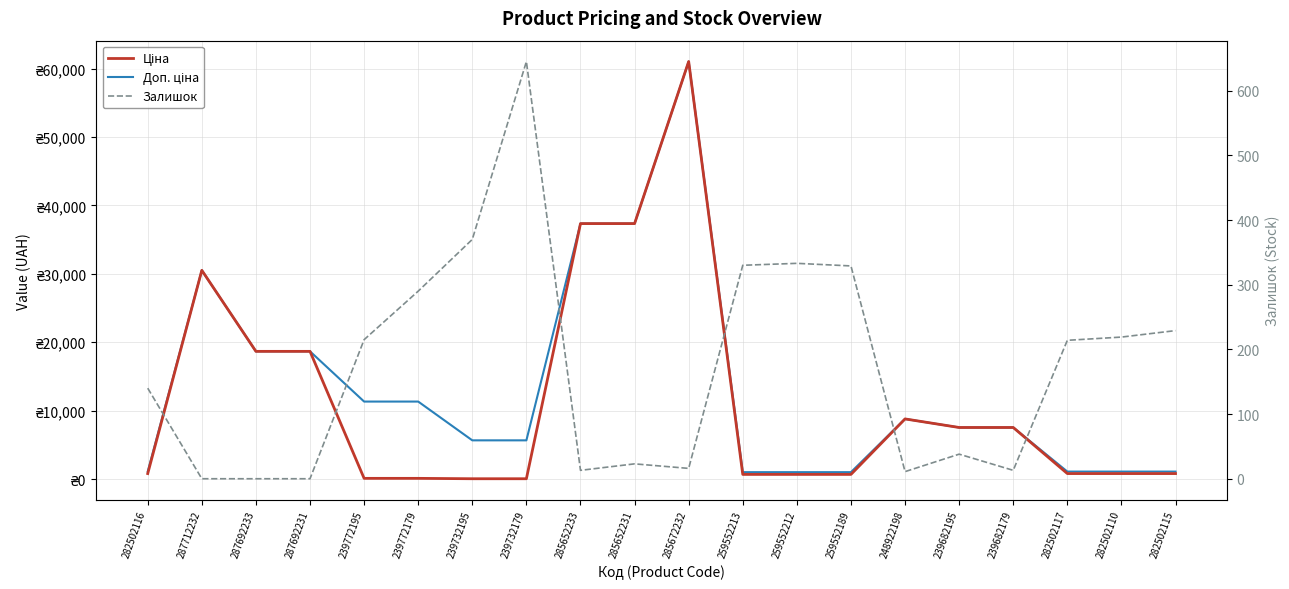

What is the difference between the highest and lowest values at 285652231?

37320.0